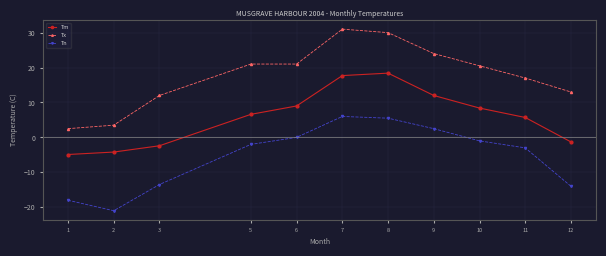

What is the spread (max minus min) of values at 6?

21.0